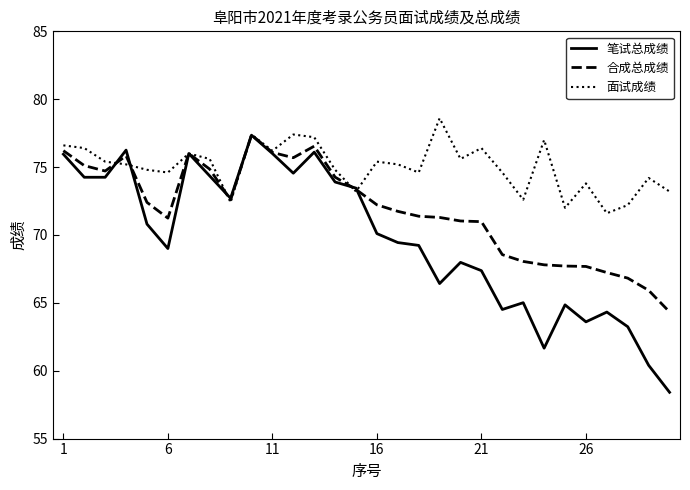

Which series has the largest total across all categories?

面试成绩